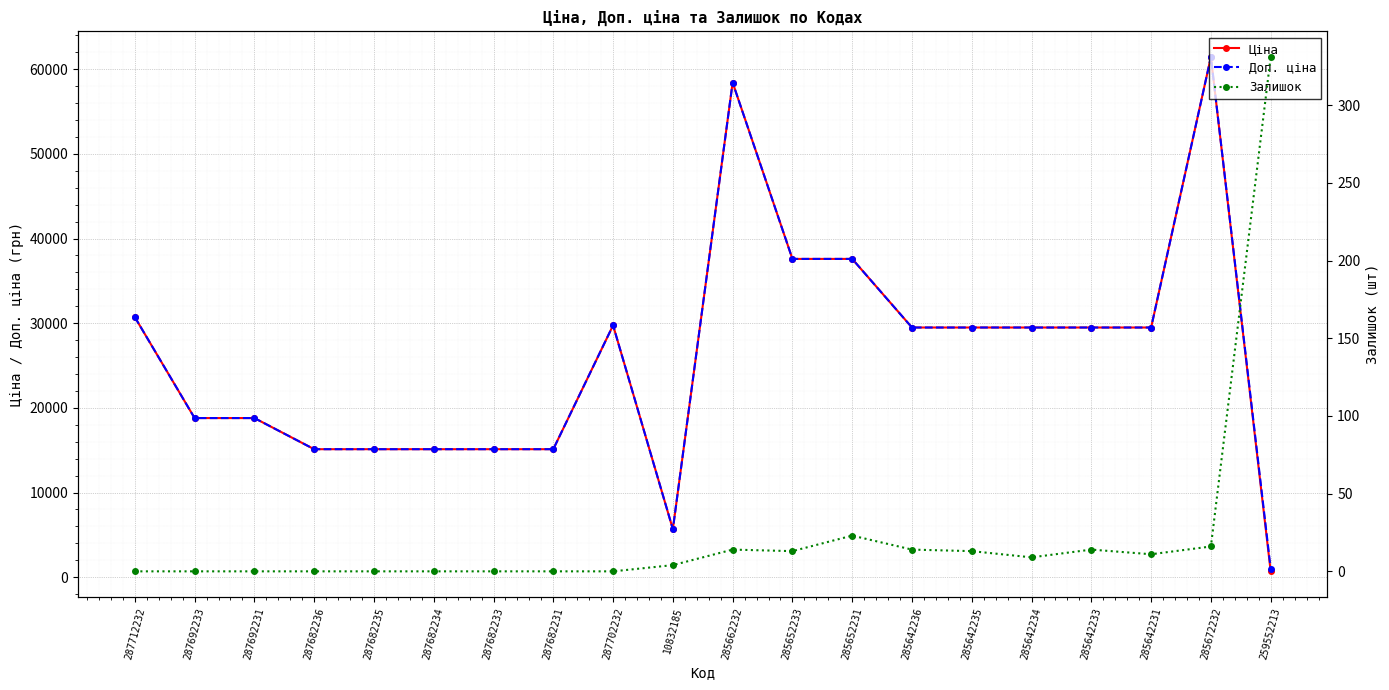

What is the value of the Ціна point at the 3rd from the left?

18796.8